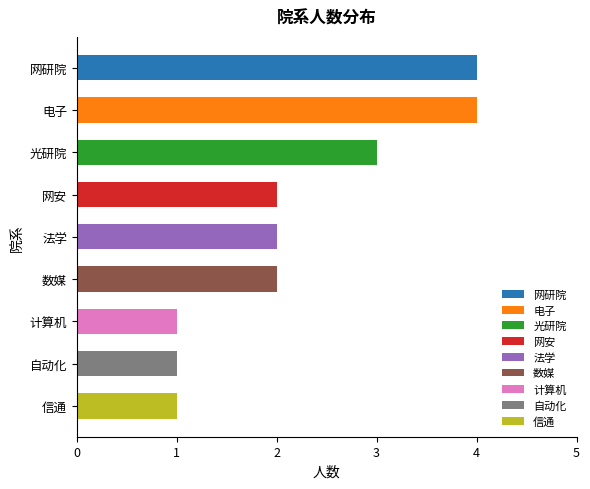

What is the difference between the maximum and minimum values?

3